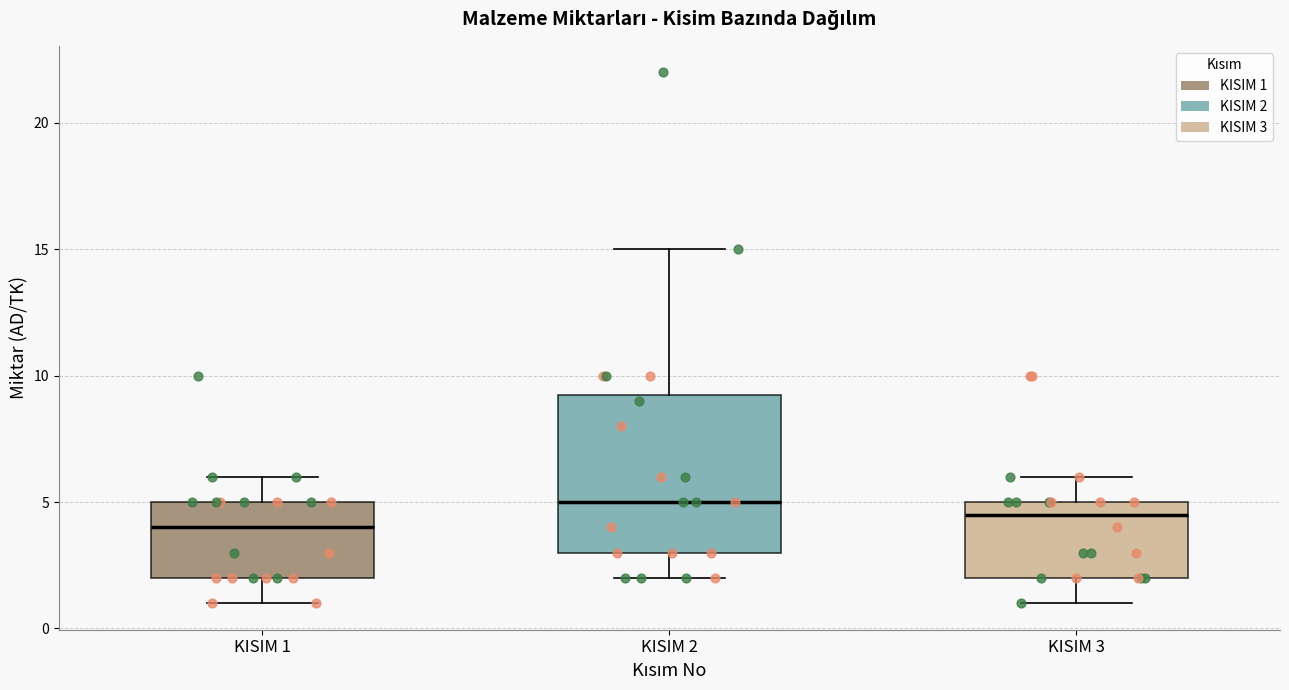

Where does the median line of the box for KISIM 3 sit on the y-axis? The values are not printed on the chart, so give them approximately, as read against the axis.

4.5